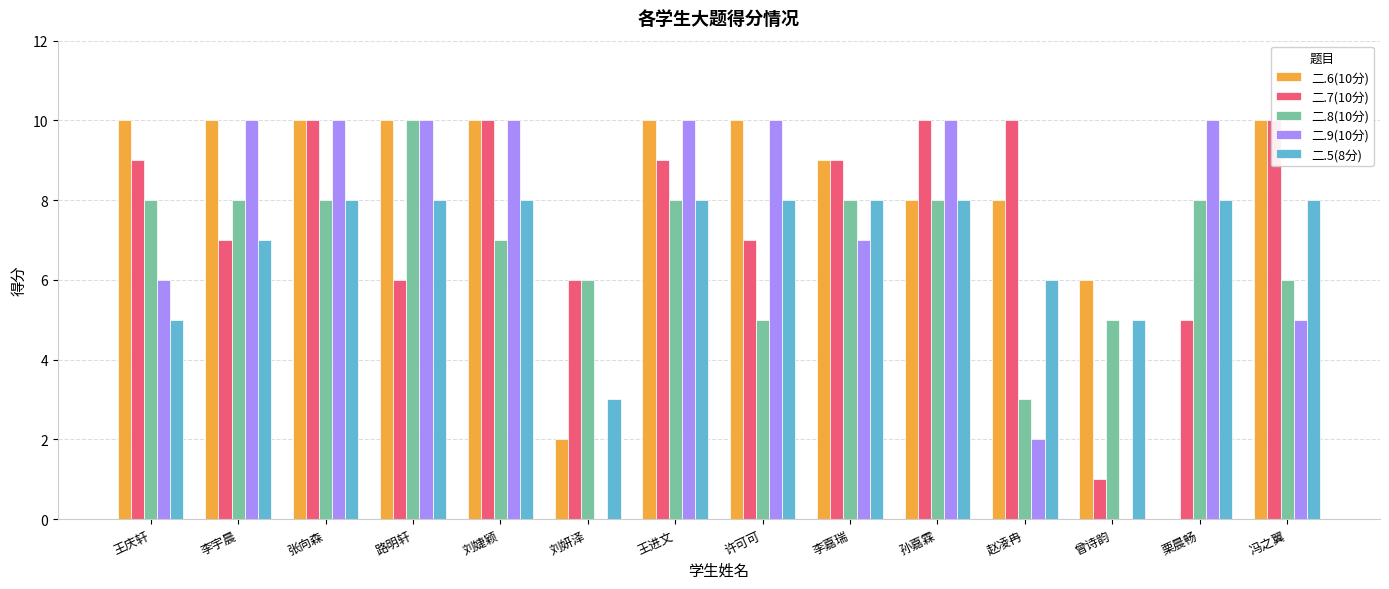

Between 许可可 and 赵凌冉, which is larger?

许可可